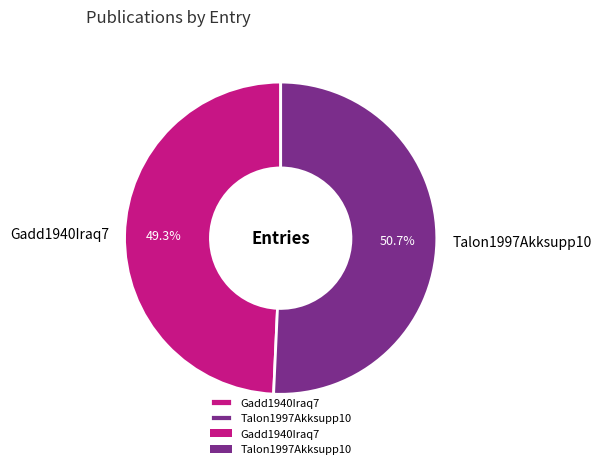

To the nearest percent, what is the average slice percentage?

50%